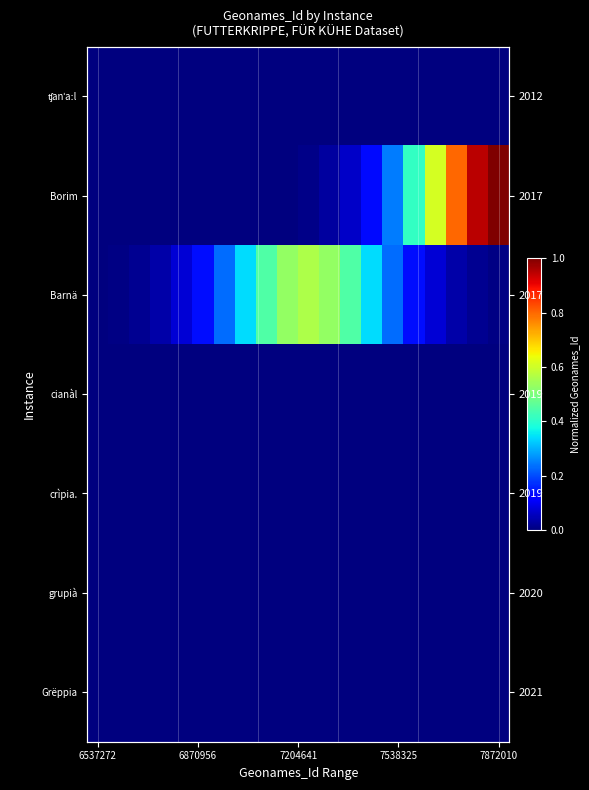

What is the total value across all series at 15?

0.6